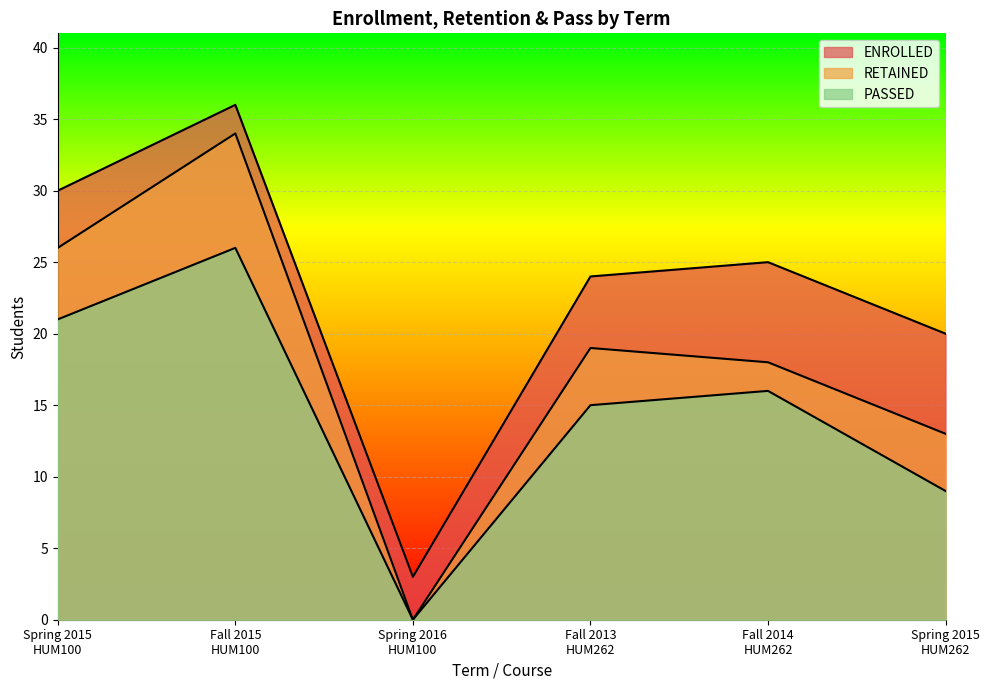

How many values in the PASSED series exceed 16?

2